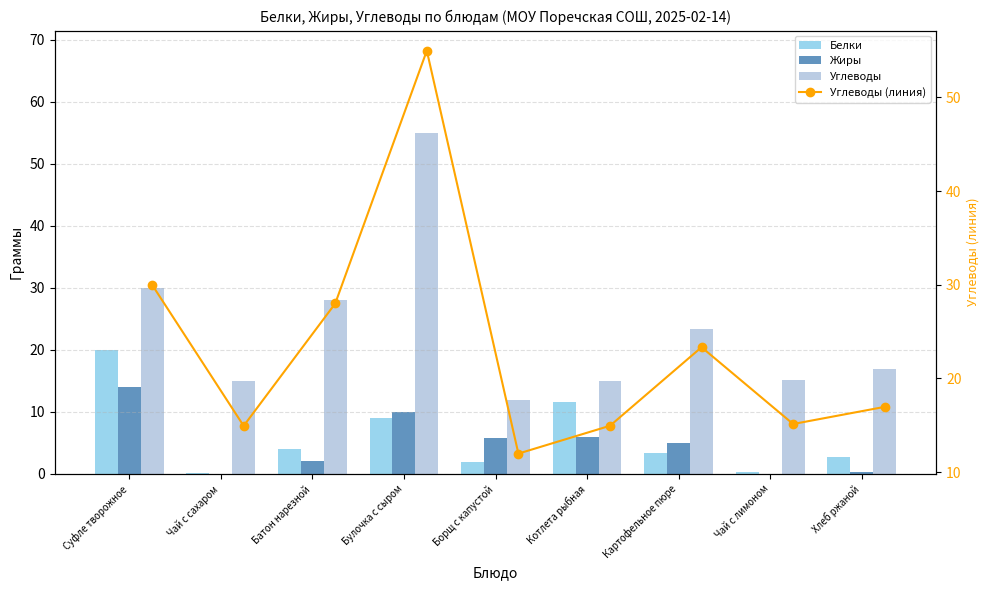

What position from the left is Булочка с сыром?

4